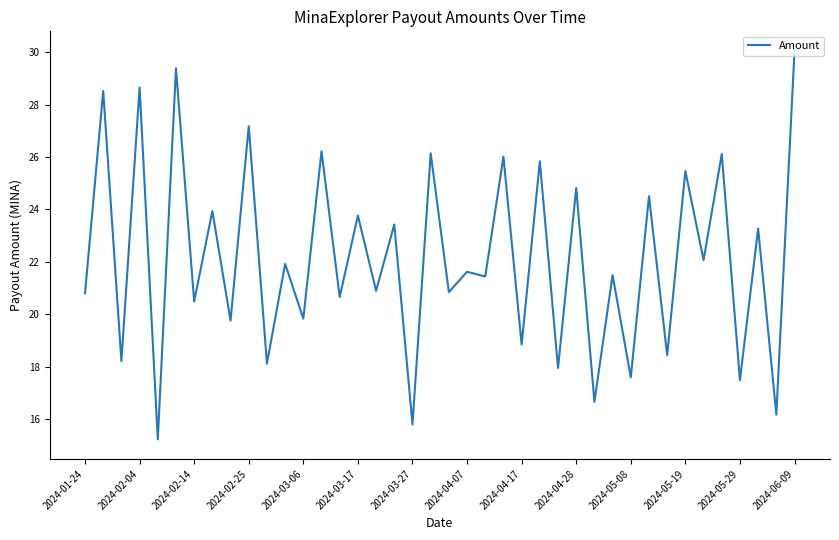

What is the maximum value shown in the chart?

30.1